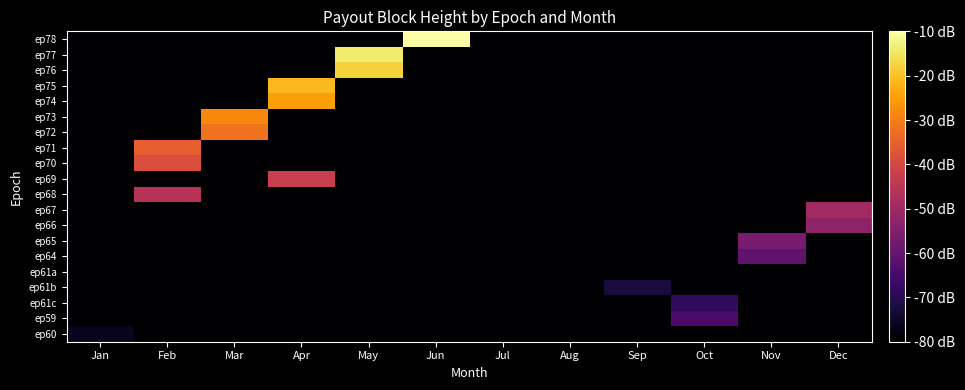

Reading left to right, list all the values displayed in this chart.

ep60: Jan=-76.4	Feb=-80.0	Mar=-80.0	Apr=-80.0	May=-80.0	Jun=-80.0	Jul=-80.0	Aug=-80.0	Sep=-80.0	Oct=-80.0	Nov=-80.0	Dec=-80.0
ep59: Jan=-80.0	Feb=-80.0	Mar=-80.0	Apr=-80.0	May=-80.0	Jun=-80.0	Jul=-80.0	Aug=-80.0	Sep=-80.0	Oct=-64.5	Nov=-80.0	Dec=-80.0
ep61c: Jan=-80.0	Feb=-80.0	Mar=-80.0	Apr=-80.0	May=-80.0	Jun=-80.0	Jul=-80.0	Aug=-80.0	Sep=-80.0	Oct=-68.6	Nov=-80.0	Dec=-80.0
ep61b: Jan=-80.0	Feb=-80.0	Mar=-80.0	Apr=-80.0	May=-80.0	Jun=-80.0	Jul=-80.0	Aug=-80.0	Sep=-72.6	Oct=-80.0	Nov=-80.0	Dec=-80.0
ep61a: Jan=-80.0	Feb=-80.0	Mar=-80.0	Apr=-80.0	May=-80.0	Jun=-80.0	Jul=-80.0	Aug=-80.0	Sep=-80.0	Oct=-80.0	Nov=-80.0	Dec=-80.0
ep64: Jan=-80.0	Feb=-80.0	Mar=-80.0	Apr=-80.0	May=-80.0	Jun=-80.0	Jul=-80.0	Aug=-80.0	Sep=-80.0	Oct=-80.0	Nov=-60.7	Dec=-80.0
ep65: Jan=-80.0	Feb=-80.0	Mar=-80.0	Apr=-80.0	May=-80.0	Jun=-80.0	Jul=-80.0	Aug=-80.0	Sep=-80.0	Oct=-80.0	Nov=-56.8	Dec=-80.0
ep66: Jan=-80.0	Feb=-80.0	Mar=-80.0	Apr=-80.0	May=-80.0	Jun=-80.0	Jul=-80.0	Aug=-80.0	Sep=-80.0	Oct=-80.0	Nov=-80.0	Dec=-53.2
ep67: Jan=-80.0	Feb=-80.0	Mar=-80.0	Apr=-80.0	May=-80.0	Jun=-80.0	Jul=-80.0	Aug=-80.0	Sep=-80.0	Oct=-80.0	Nov=-80.0	Dec=-49.4
ep68: Jan=-80.0	Feb=-46.0	Mar=-80.0	Apr=-80.0	May=-80.0	Jun=-80.0	Jul=-80.0	Aug=-80.0	Sep=-80.0	Oct=-80.0	Nov=-80.0	Dec=-80.0
ep69: Jan=-80.0	Feb=-80.0	Mar=-80.0	Apr=-42.6	May=-80.0	Jun=-80.0	Jul=-80.0	Aug=-80.0	Sep=-80.0	Oct=-80.0	Nov=-80.0	Dec=-80.0
ep70: Jan=-80.0	Feb=-38.9	Mar=-80.0	Apr=-80.0	May=-80.0	Jun=-80.0	Jul=-80.0	Aug=-80.0	Sep=-80.0	Oct=-80.0	Nov=-80.0	Dec=-80.0
ep71: Jan=-80.0	Feb=-35.3	Mar=-80.0	Apr=-80.0	May=-80.0	Jun=-80.0	Jul=-80.0	Aug=-80.0	Sep=-80.0	Oct=-80.0	Nov=-80.0	Dec=-80.0
ep72: Jan=-80.0	Feb=-80.0	Mar=-31.8	Apr=-80.0	May=-80.0	Jun=-80.0	Jul=-80.0	Aug=-80.0	Sep=-80.0	Oct=-80.0	Nov=-80.0	Dec=-80.0
ep73: Jan=-80.0	Feb=-80.0	Mar=-28.6	Apr=-80.0	May=-80.0	Jun=-80.0	Jul=-80.0	Aug=-80.0	Sep=-80.0	Oct=-80.0	Nov=-80.0	Dec=-80.0
ep74: Jan=-80.0	Feb=-80.0	Mar=-80.0	Apr=-25.0	May=-80.0	Jun=-80.0	Jul=-80.0	Aug=-80.0	Sep=-80.0	Oct=-80.0	Nov=-80.0	Dec=-80.0
ep75: Jan=-80.0	Feb=-80.0	Mar=-80.0	Apr=-21.2	May=-80.0	Jun=-80.0	Jul=-80.0	Aug=-80.0	Sep=-80.0	Oct=-80.0	Nov=-80.0	Dec=-80.0
ep76: Jan=-80.0	Feb=-80.0	Mar=-80.0	Apr=-80.0	May=-17.7	Jun=-80.0	Jul=-80.0	Aug=-80.0	Sep=-80.0	Oct=-80.0	Nov=-80.0	Dec=-80.0
ep77: Jan=-80.0	Feb=-80.0	Mar=-80.0	Apr=-80.0	May=-14.0	Jun=-80.0	Jul=-80.0	Aug=-80.0	Sep=-80.0	Oct=-80.0	Nov=-80.0	Dec=-80.0
ep78: Jan=-80.0	Feb=-80.0	Mar=-80.0	Apr=-80.0	May=-80.0	Jun=-10.0	Jul=-80.0	Aug=-80.0	Sep=-80.0	Oct=-80.0	Nov=-80.0	Dec=-80.0